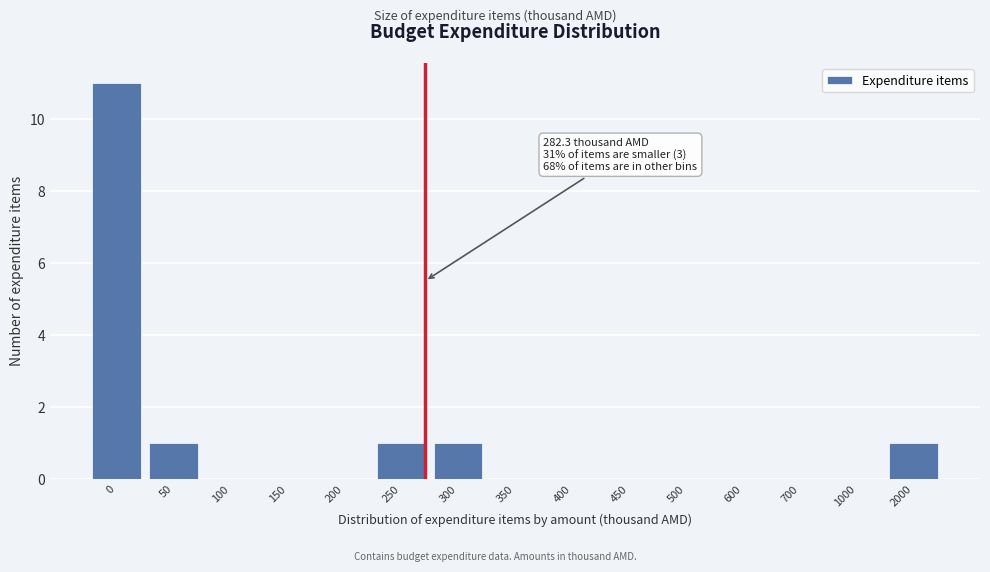

Reading right to left, transcribe all the data shown in this chart.

2000=1	1000=0	700=0	600=0	500=0	450=0	400=0	350=0	300=1	250=1	200=0	150=0	100=0	50=1	0=11